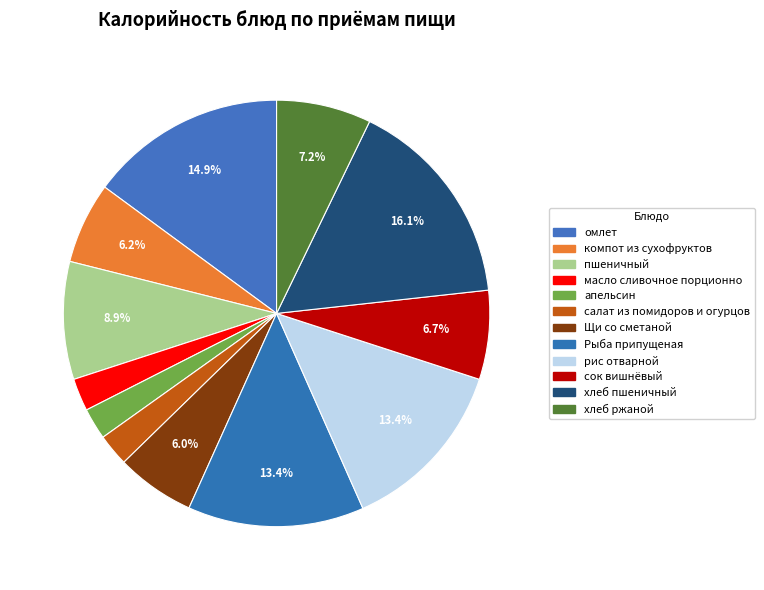

Is the sum of рис отварной and пшеничный greater than half?

No